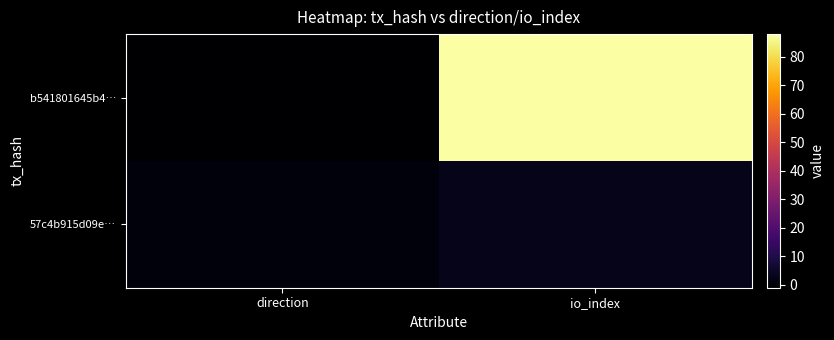

List the series in order of their peak value, lowest first.

57c4b915d09e…, b541801645b4…